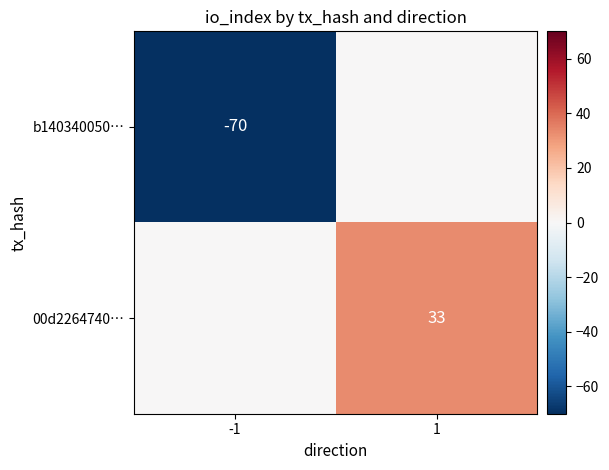

The value of b140340050… at -1 is -19. True or false?

False